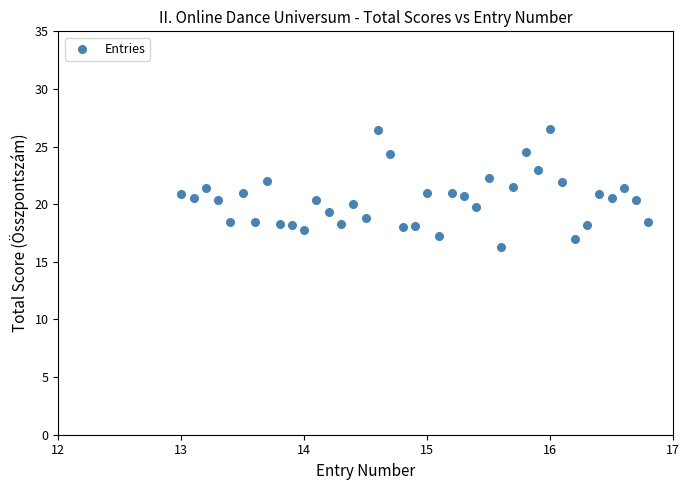

What is the range of Y values (max minus min)?

10.2